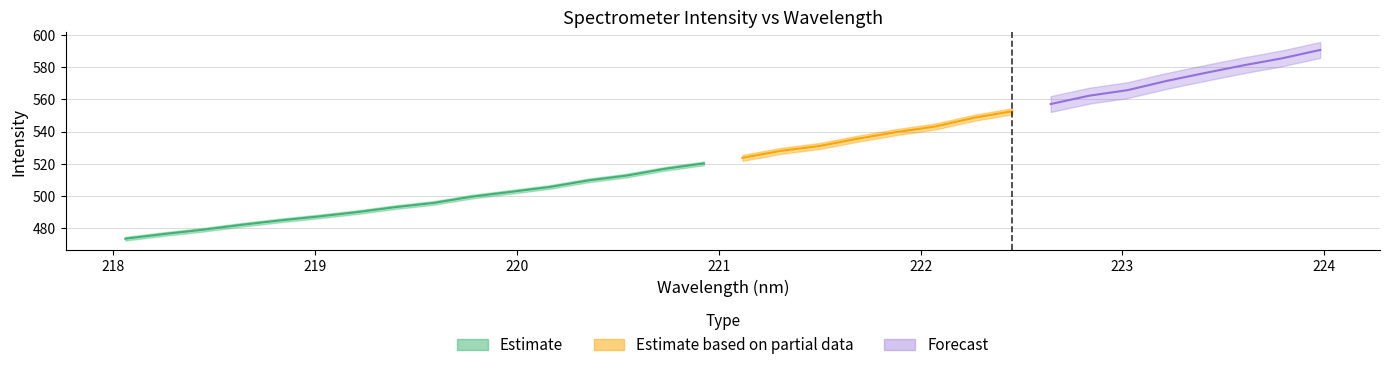

True or false: x has a value of 221.5 at 18.

True